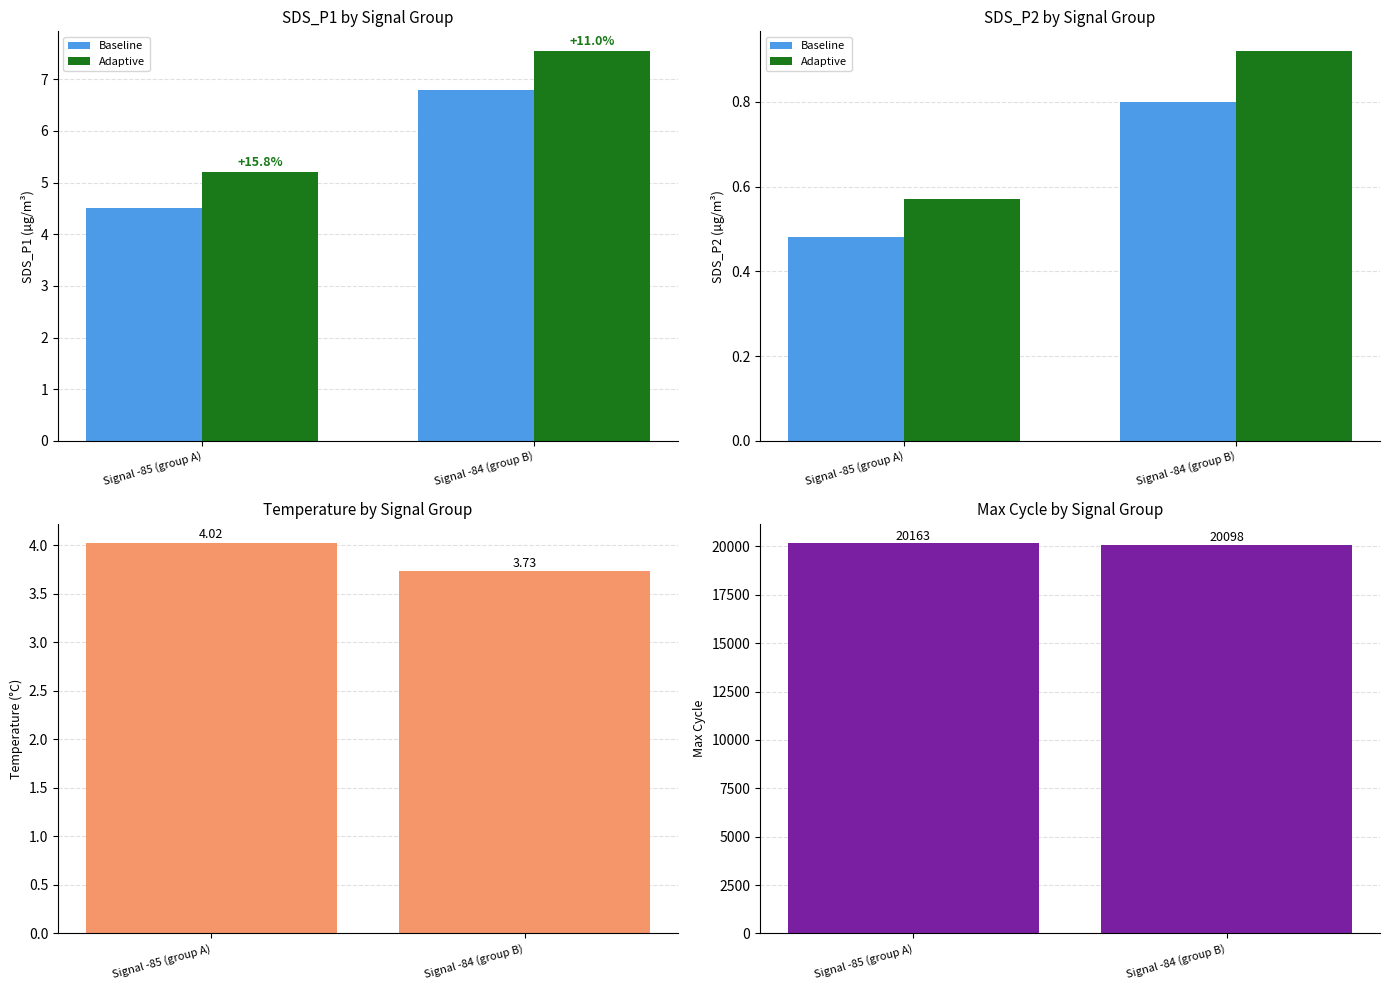

How many values in the Temp (°C) series are below 4?

1